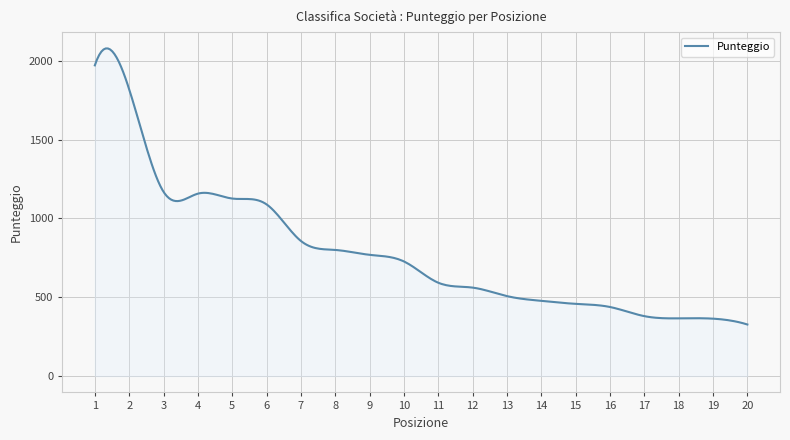

What is the smallest value displayed?

327.0